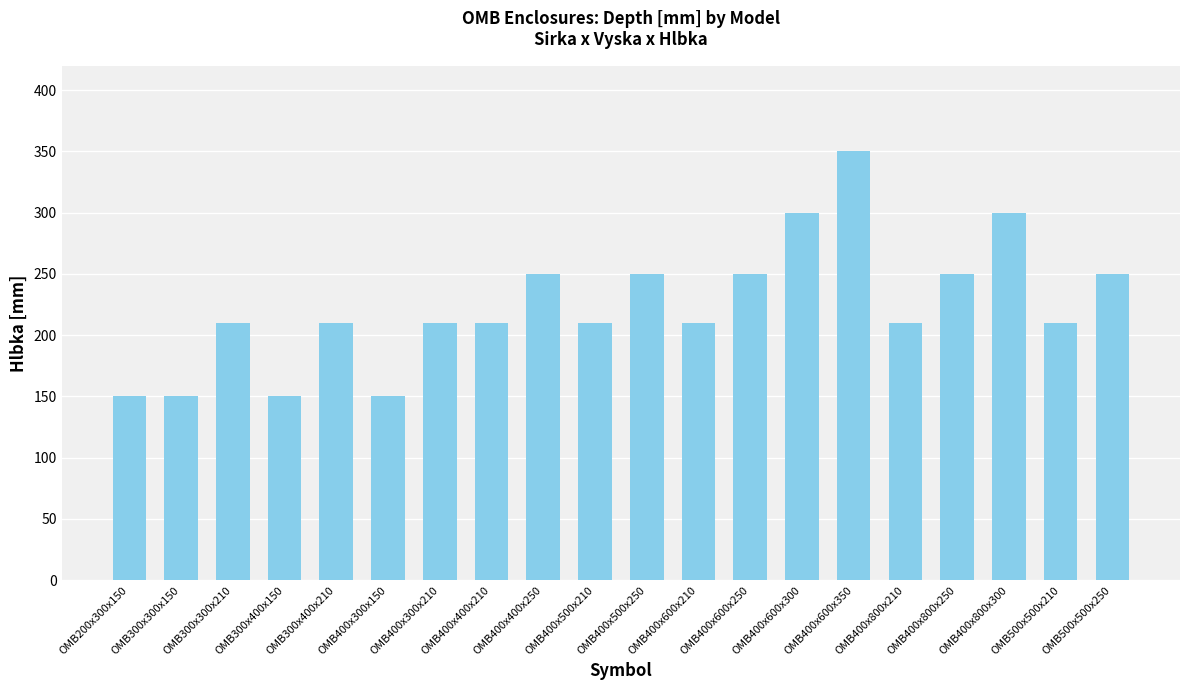

What is the difference between the values at OMB300x300x210 and OMB400x600x300?

90